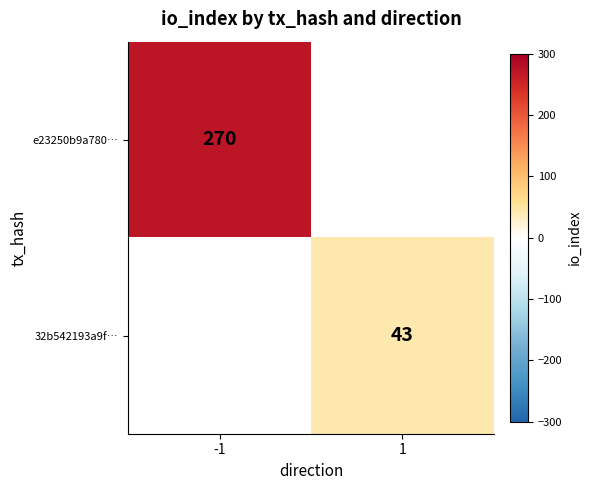

What is the smallest value displayed?

43.0